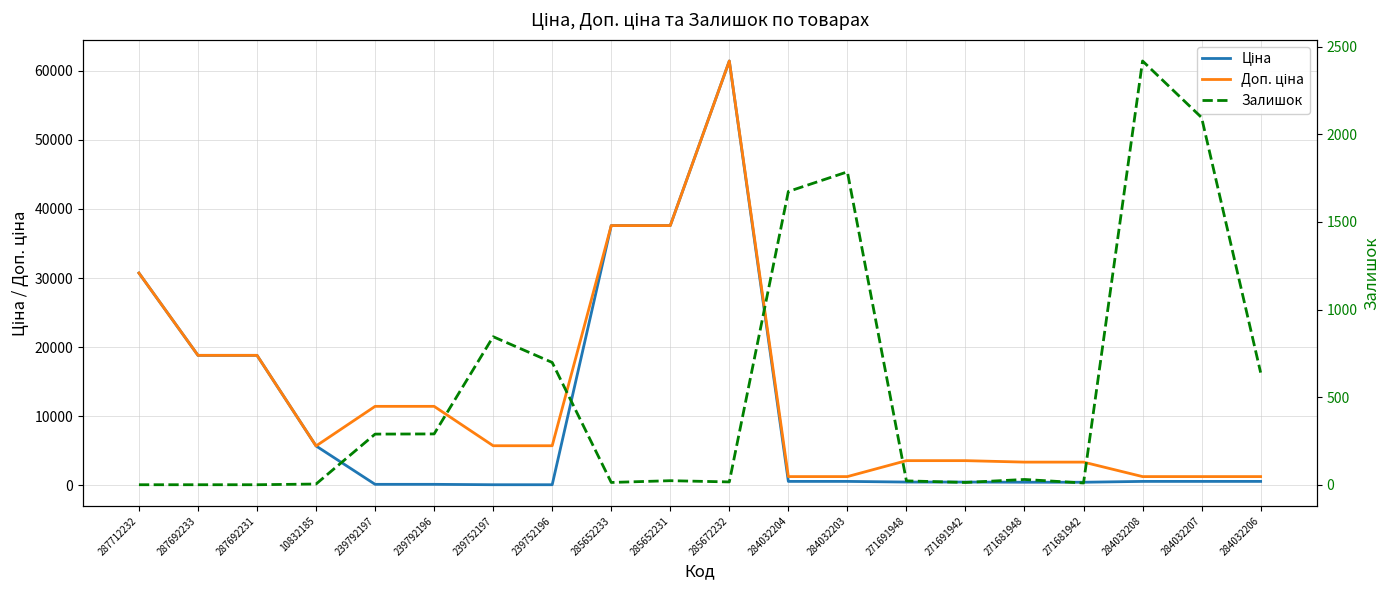

What is the approximate value of Залишок at 284032207?

2096.0